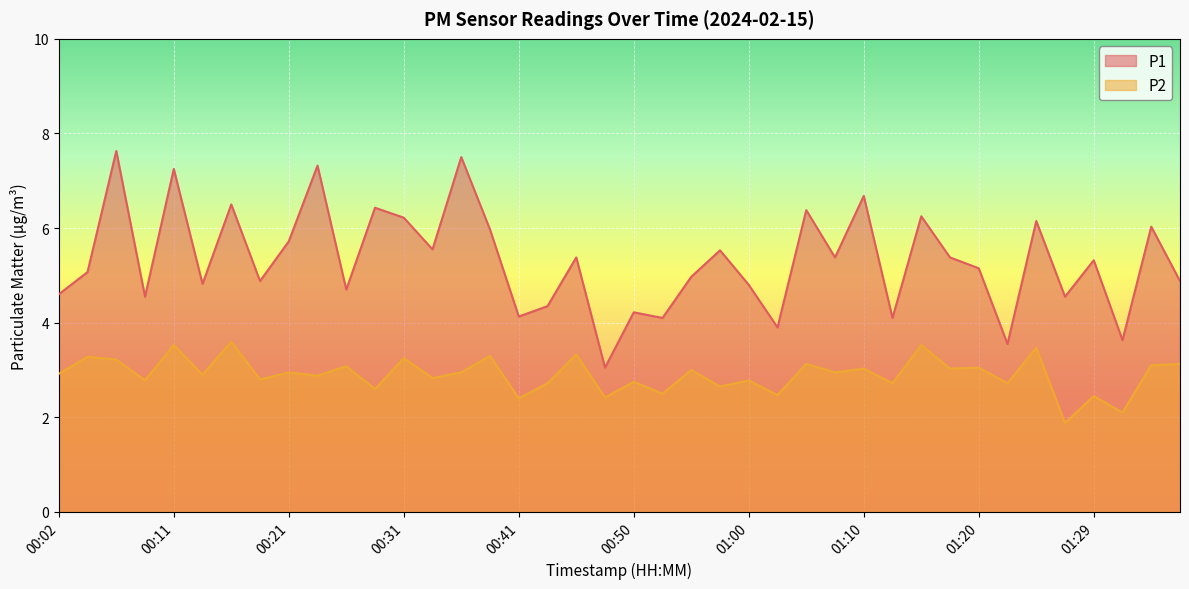

What value does the P1 series have at 00:11?

7.2